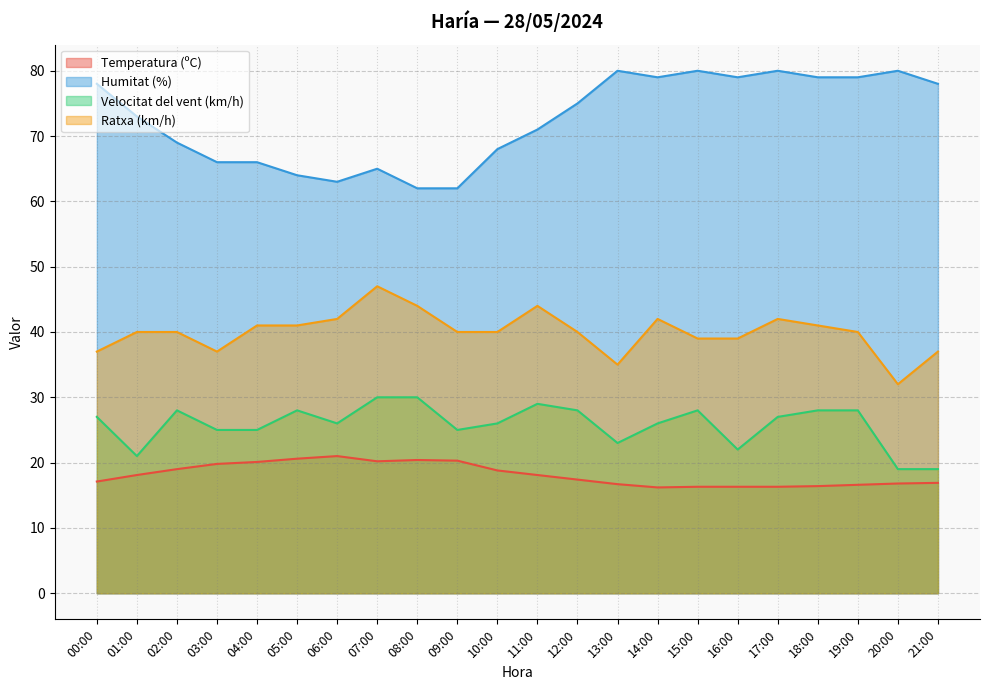

What position from the left is 06:00?

7